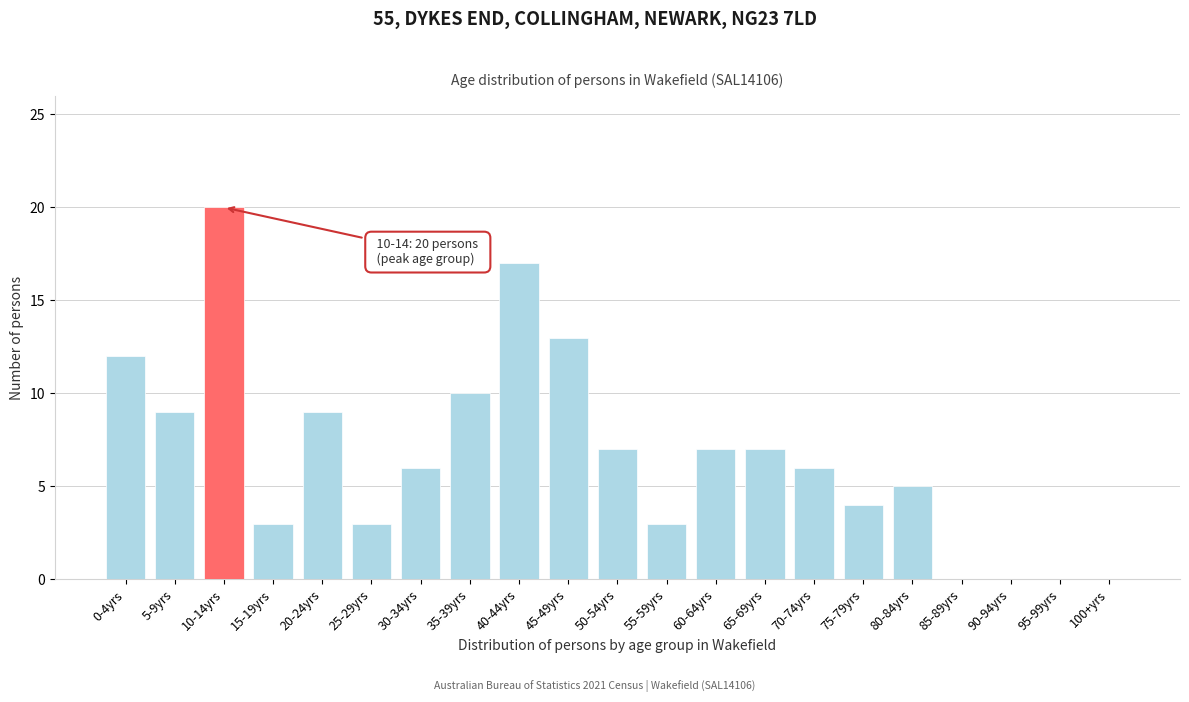

Reading left to right, extract all data points from this chart.

0-4yrs=12	5-9yrs=9	10-14yrs=20	15-19yrs=3	20-24yrs=9	25-29yrs=3	30-34yrs=6	35-39yrs=10	40-44yrs=17	45-49yrs=13	50-54yrs=7	55-59yrs=3	60-64yrs=7	65-69yrs=7	70-74yrs=6	75-79yrs=4	80-84yrs=5	85-89yrs=0	90-94yrs=0	95-99yrs=0	100+yrs=0